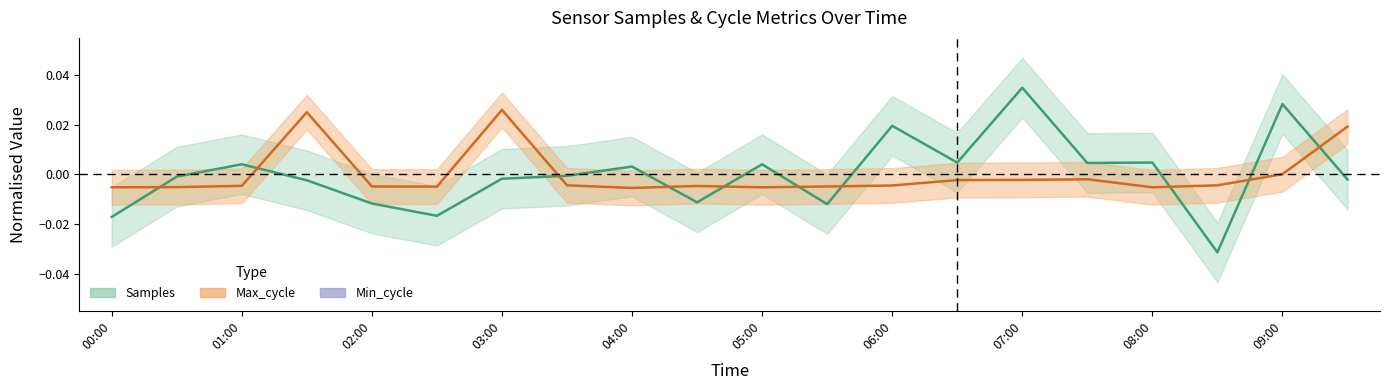

Rank the categories by Samples value from lowest to highest.

08:30, 00:00, 02:30, 05:30, 02:00, 04:30, 01:30, 09:30, 03:00, 00:30, 03:30, 04:00, 05:00, 01:00, 07:30, 06:30, 08:00, 06:00, 09:00, 07:00